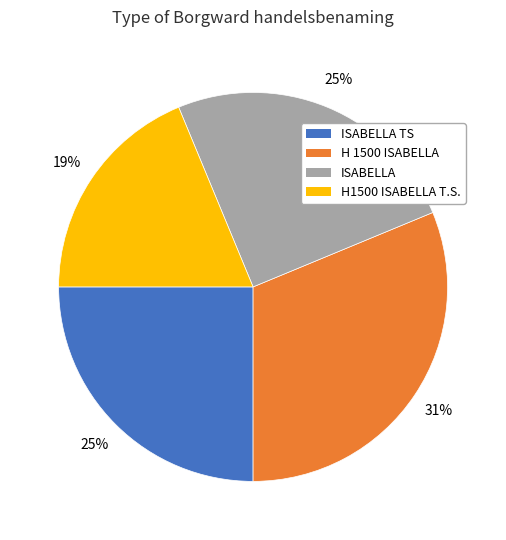

Which category has the smallest portion of the pie?

H1500 ISABELLA T.S.